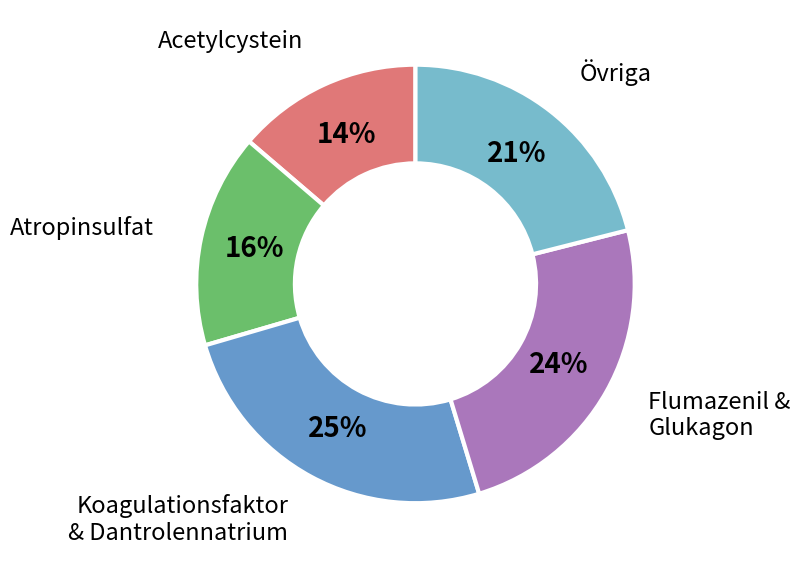

To the nearest percent, what is the difference between the largest and smallest slice percentages?

11%